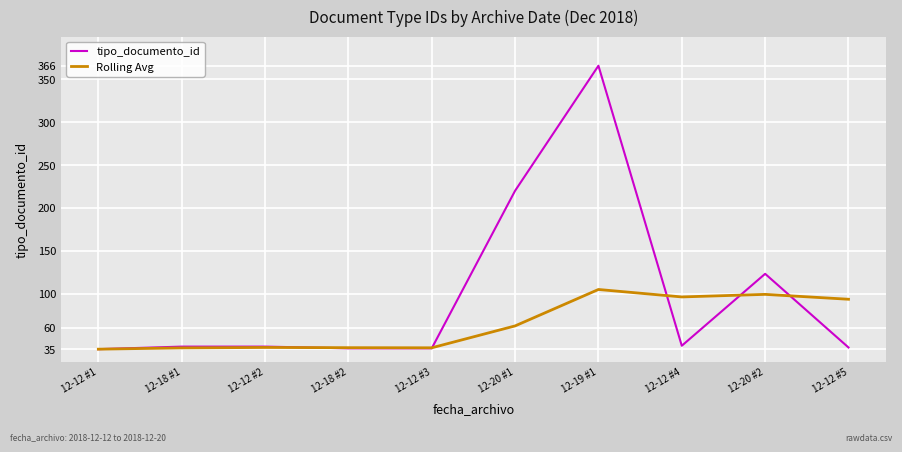

Which category has the highest value in the tipo_documento_id series?

12-19 #1